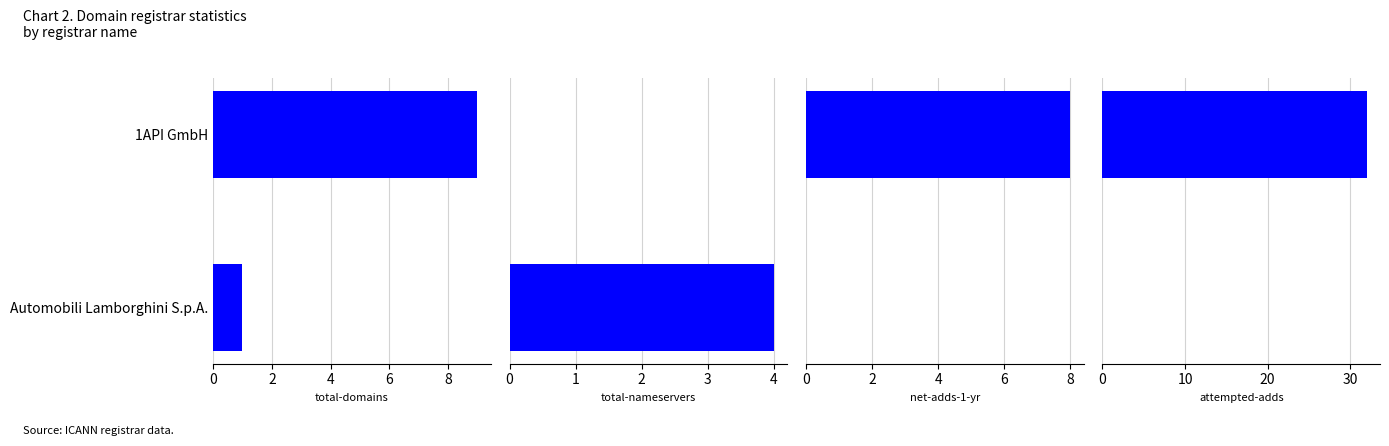

How many total-domains values are between 1 and 9?

2